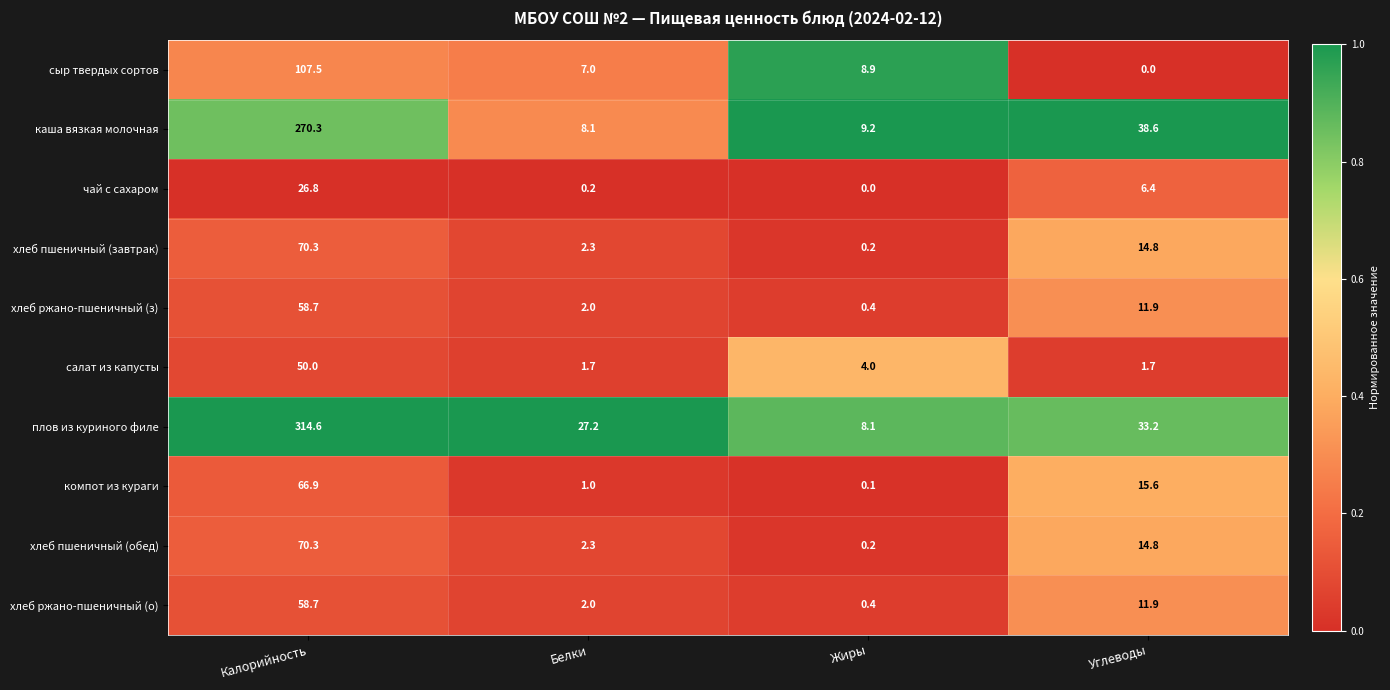

What is the sum of all салат из капусты values?

57.4